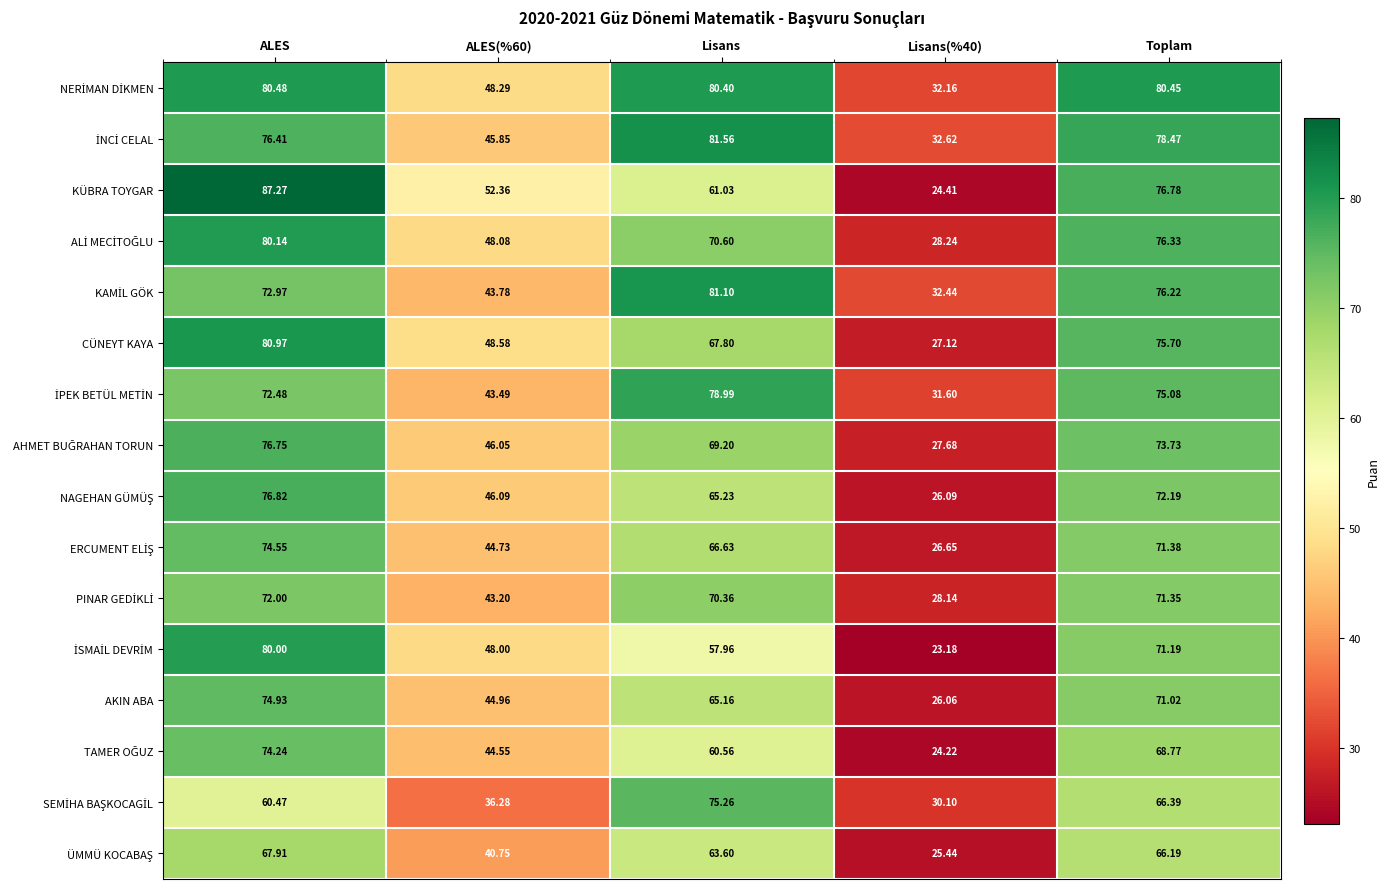

Count the number of data series in this chart.

16